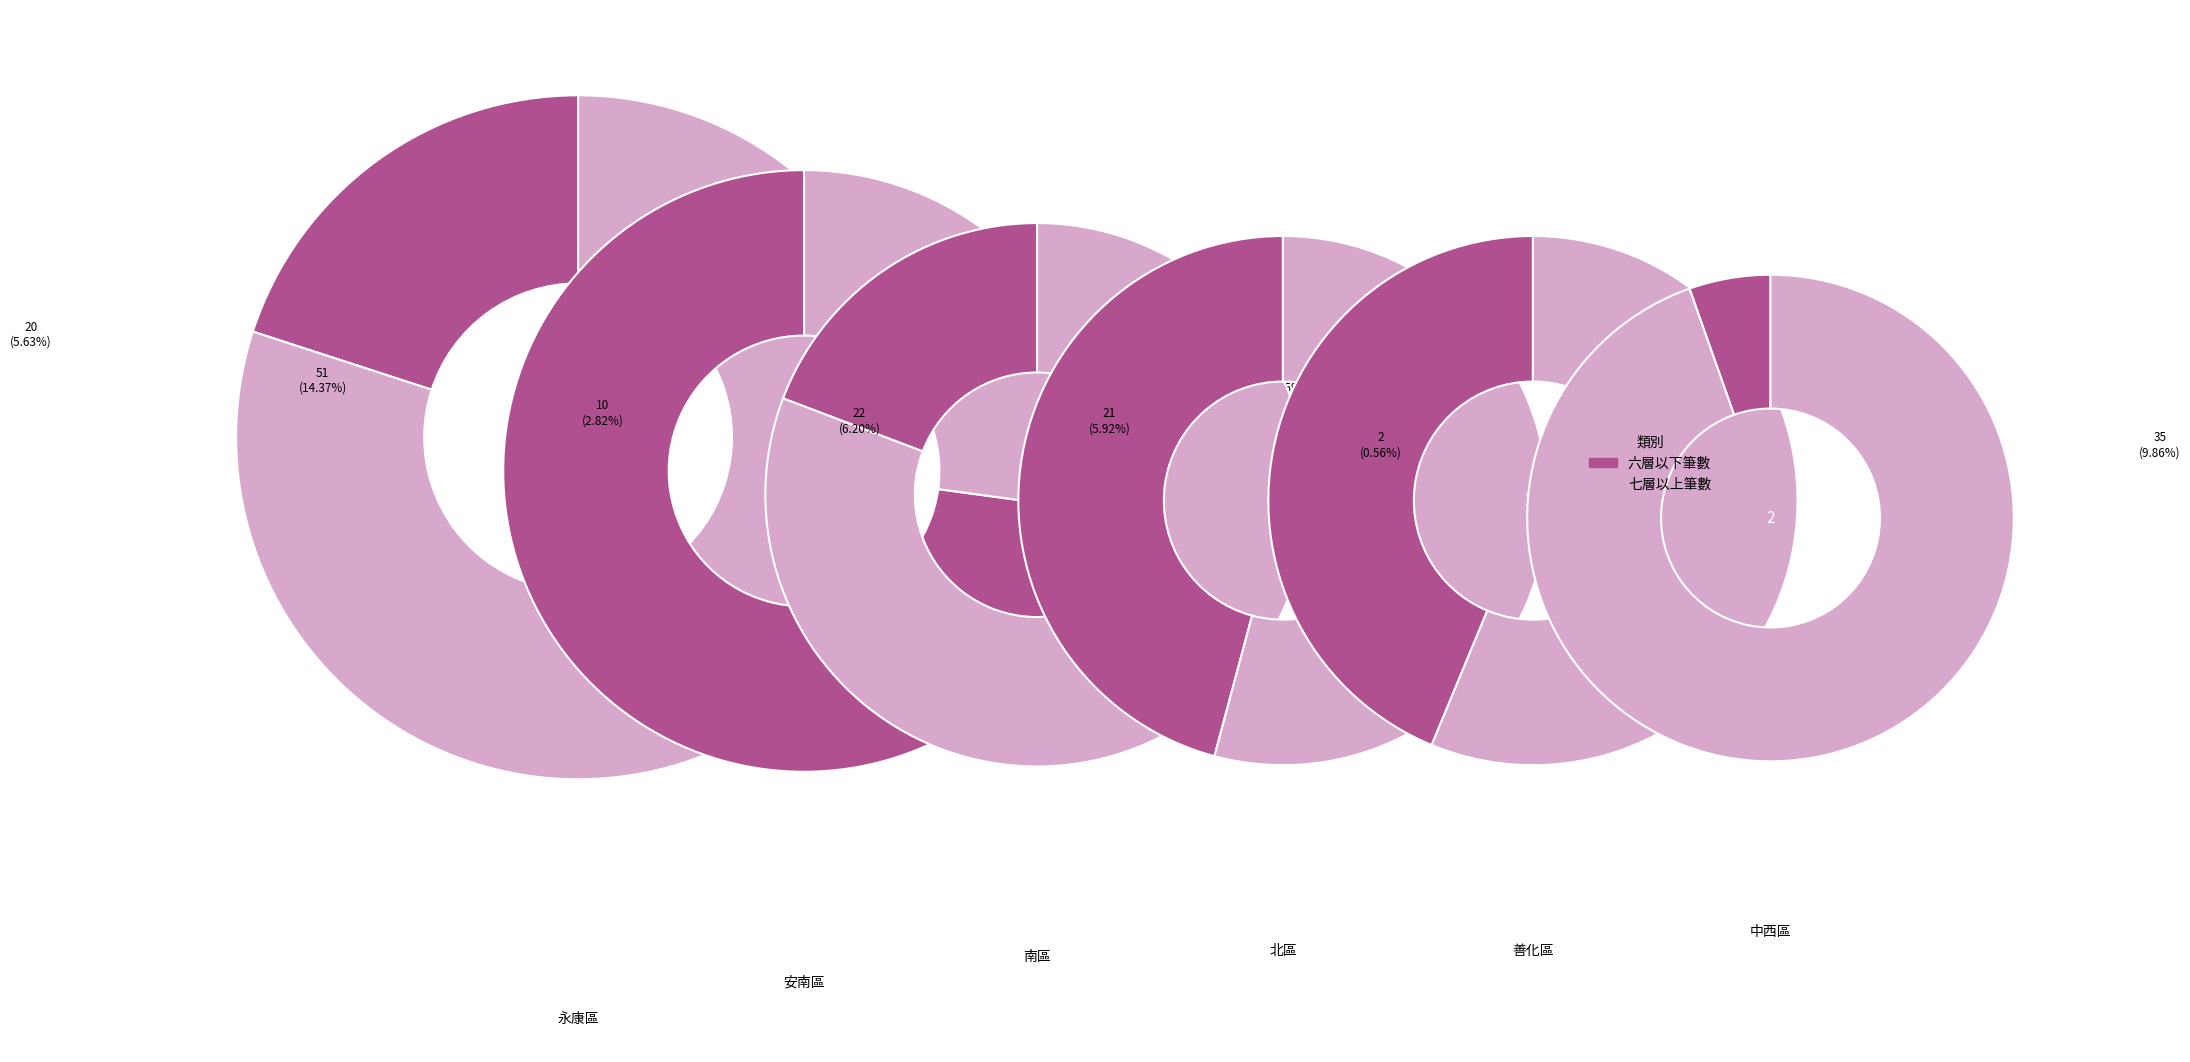

Combined, what portion of the pie is 安南區 and 善化區?

37.1%